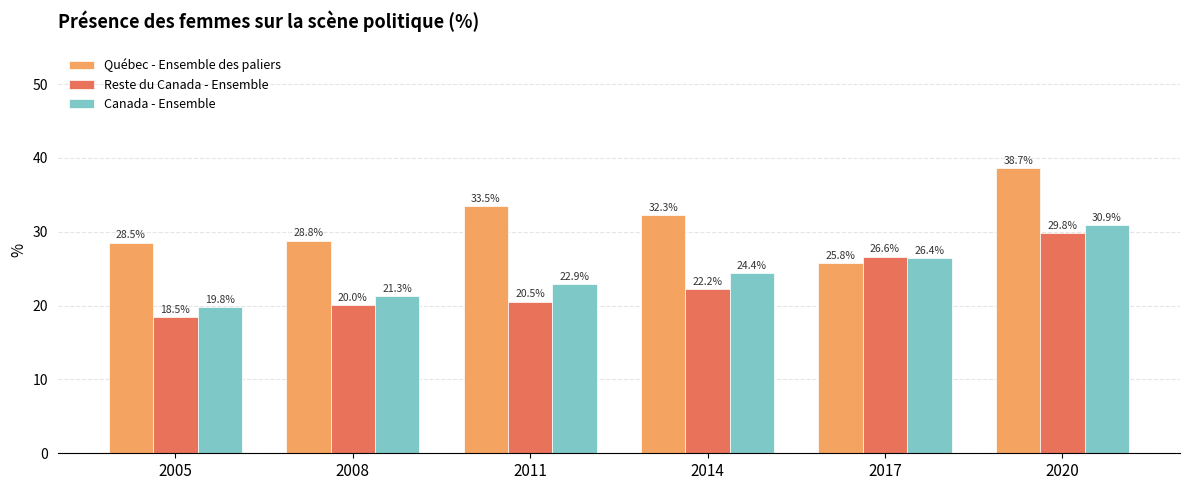

How many bars are there in total?

18